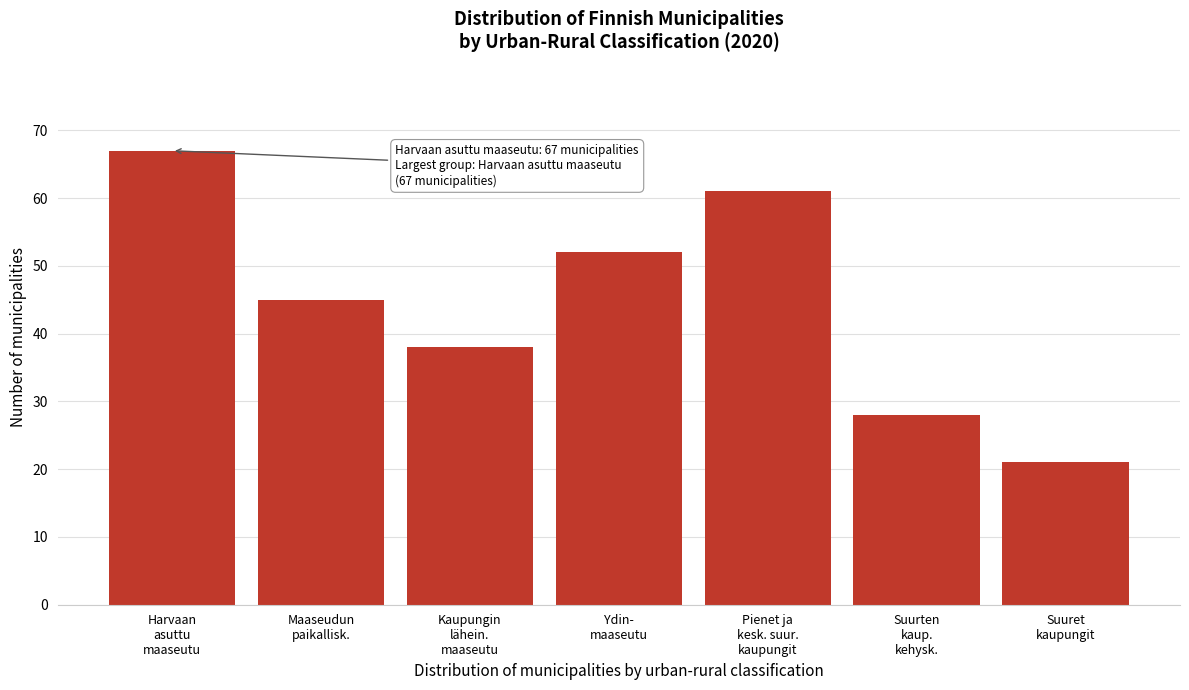

Reading left to right, transcribe all the data shown in this chart.

67	45	38	52	61	28	21